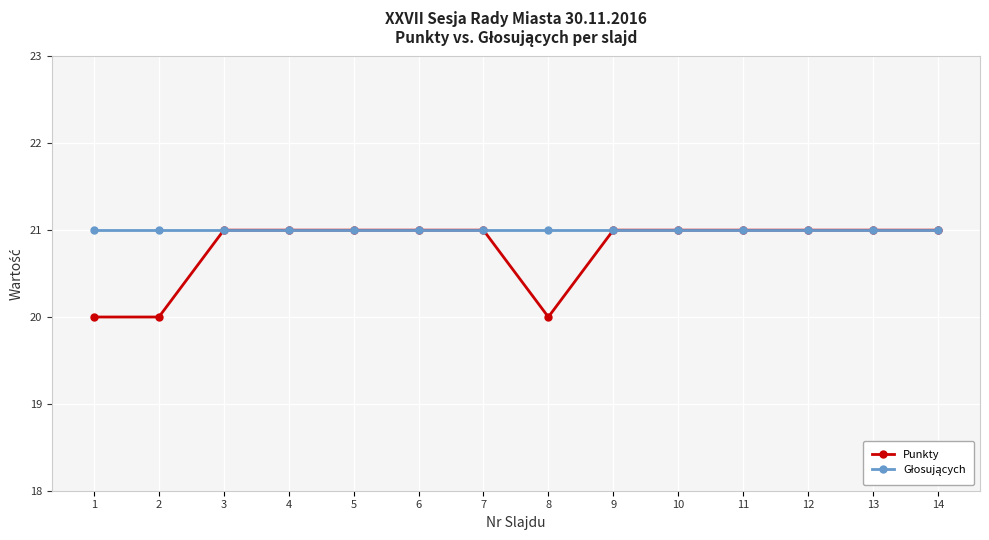

The value of Punkty at 13 is 33. True or false?

False